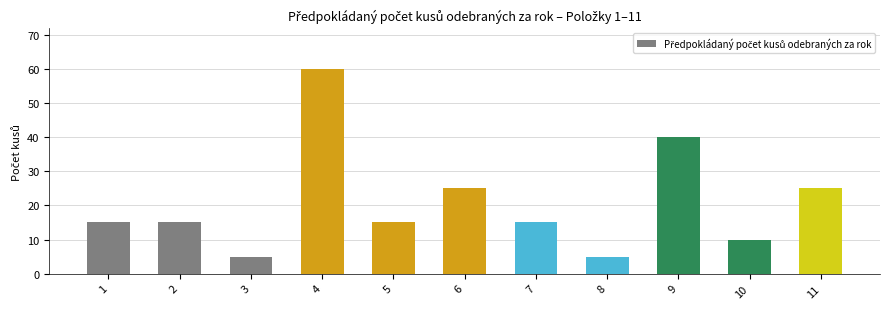

What is the difference between the maximum and minimum values?

55